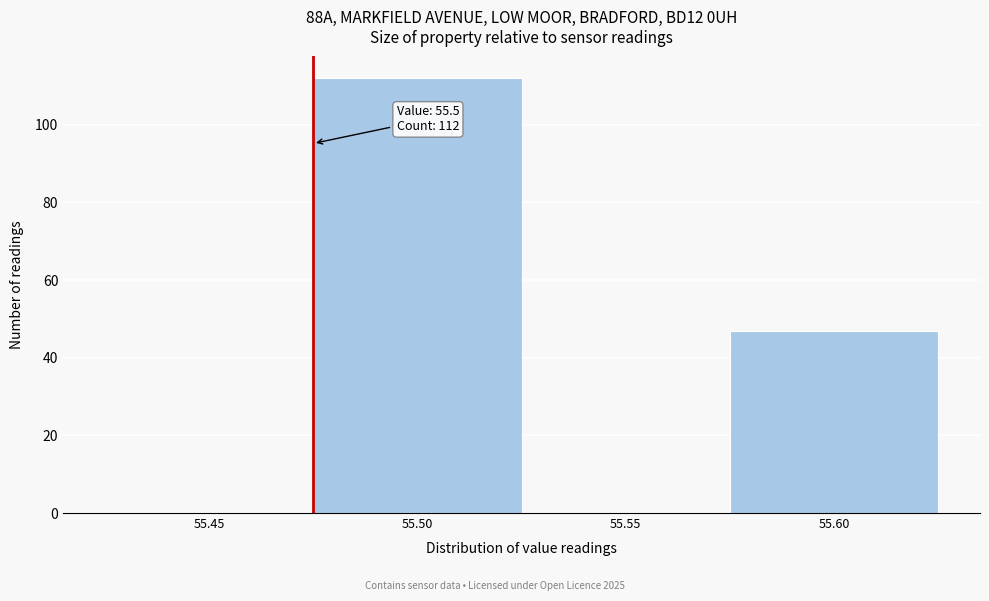

Reading left to right, extract all data points from this chart.

55.45=0	55.50=112	55.55=0	55.60=47